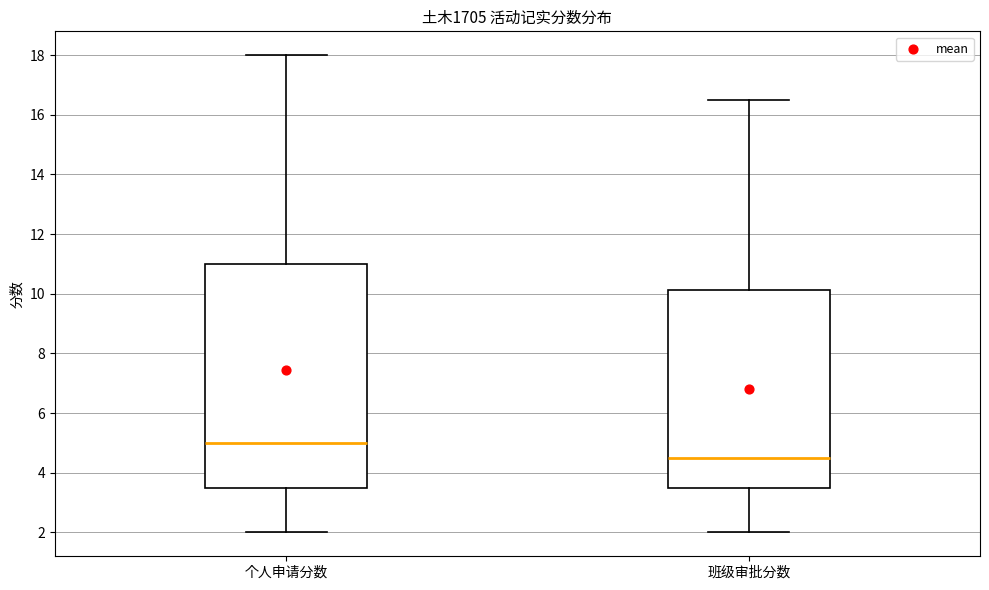

Where does the lower whisker of the box for 个人申请分数 end on the y-axis? The values are not printed on the chart, so give them approximately, as read against the axis.

2.0